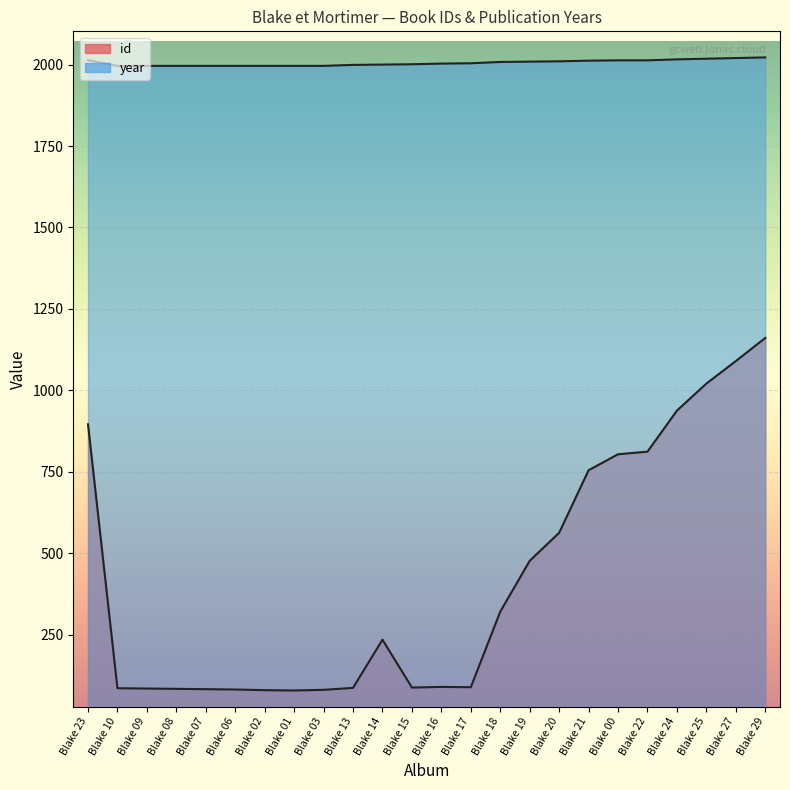

What is the difference between the highest and lowest values at Blake 25?

997